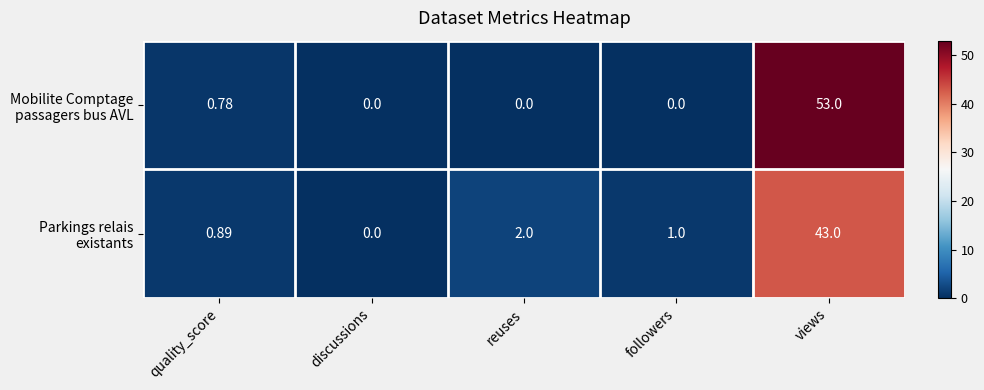

Which label corresponds to the largest value in the chart?

views